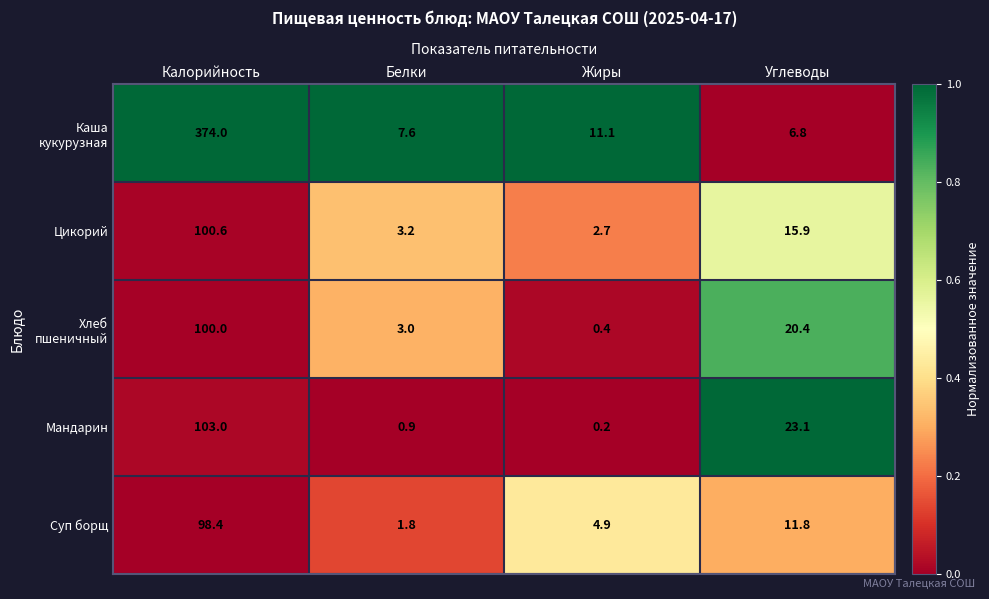

What is the difference between the Мандарин values at Углеводы and Жиры?

22.9